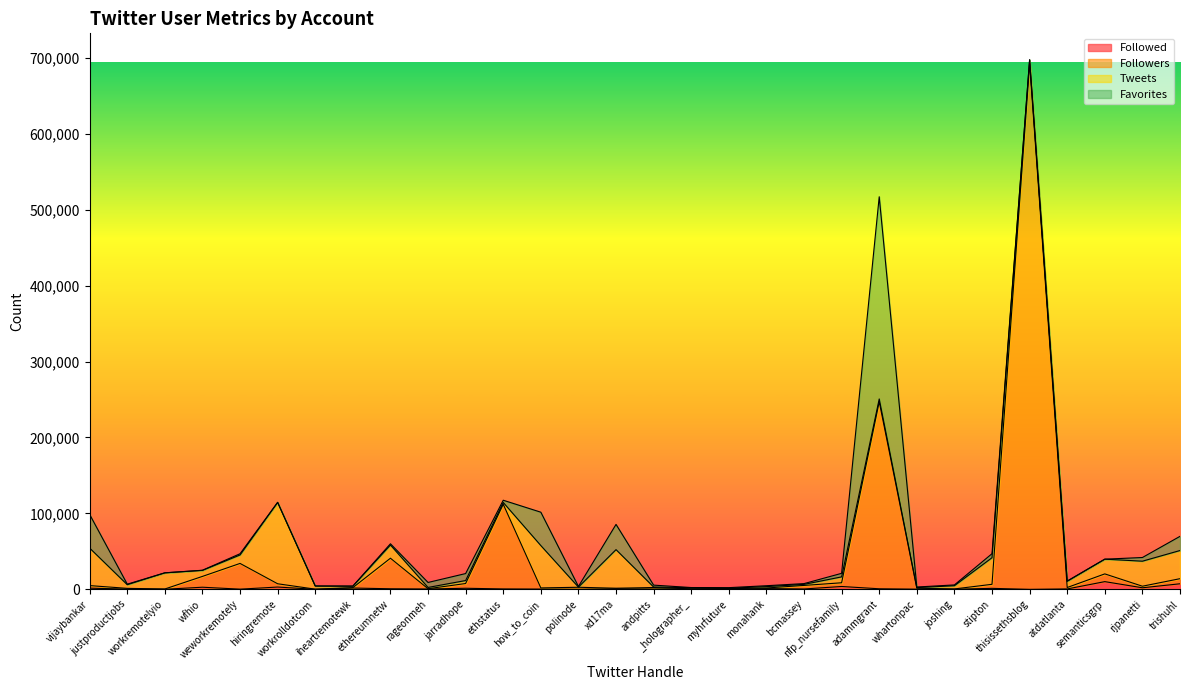

What are all the series names shown in the legend?

Followed, Followers, Tweets, Favorites